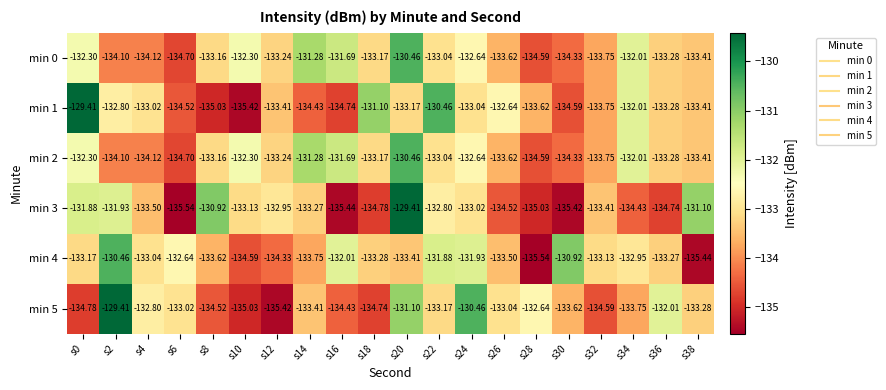

Is the value of min 0 at s6 greater than the value of min 3 at s34?

No